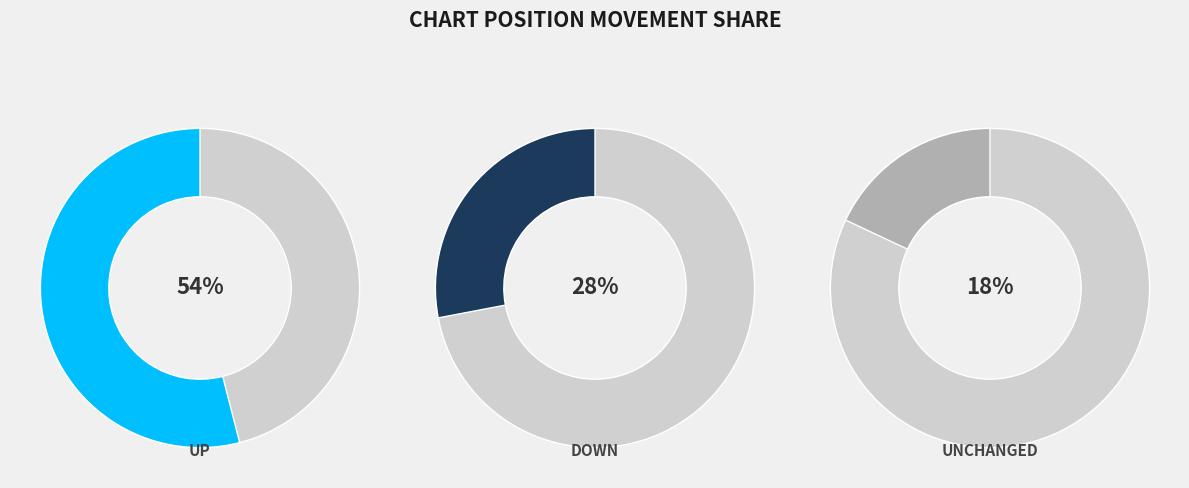

To the nearest percent, what portion does down represent?

28%